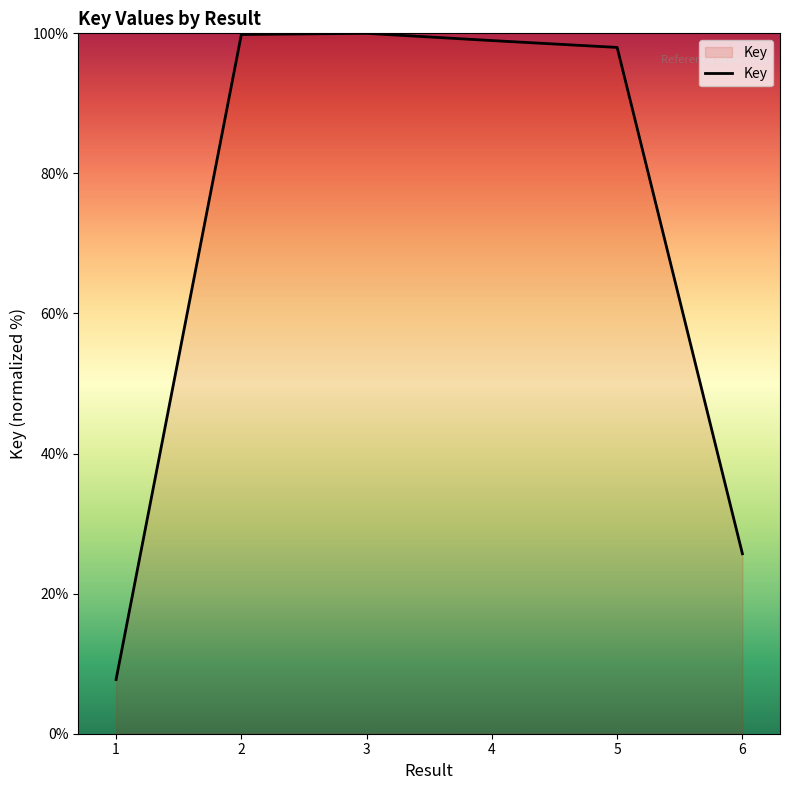

The value at 4 is 26.1. True or false?

False